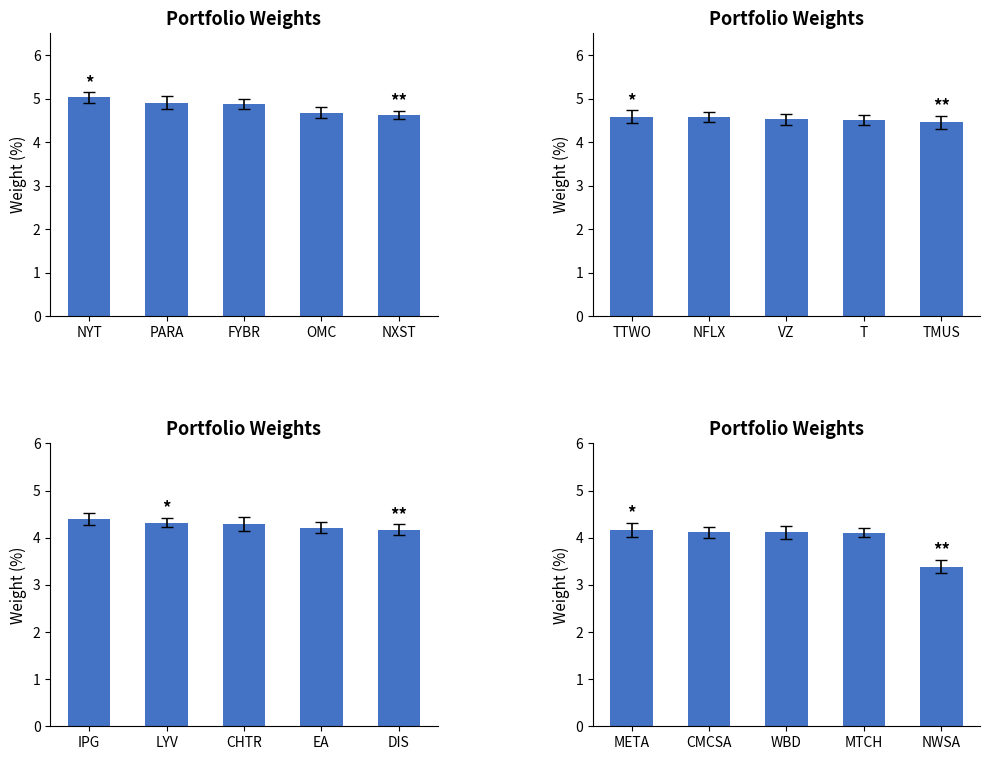

Which category has the highest value across all series?

META